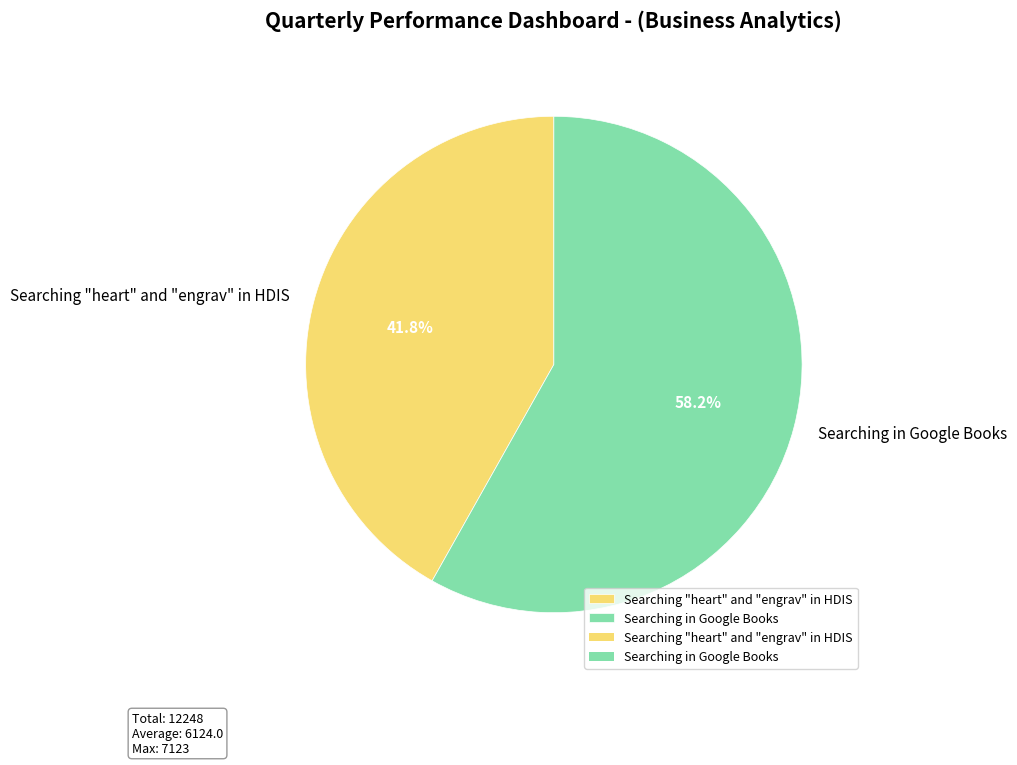

Rank the categories by value from highest to lowest.

Searching in Google Books, Searching "heart" and "engrav" in HDIS